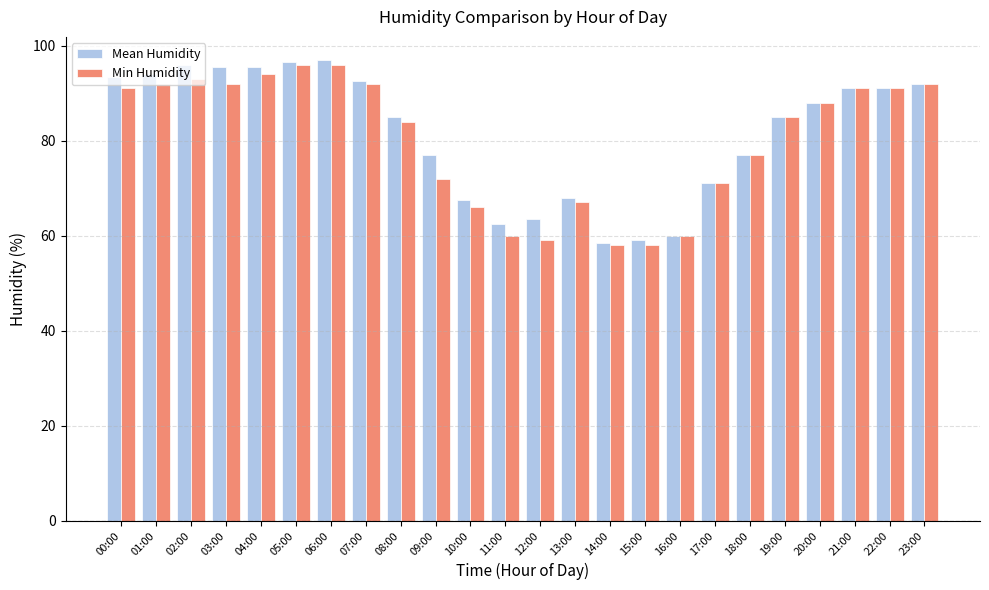

Reading right to left, what are all the values shown in this chart?

Mean Humidity: 92.0	91.0	91.0	88.0	85.0	77.0	71.0	60.0	59.0	58.5	68.0	63.5	62.5	67.5	77.0	85.0	92.5	97.0	96.5	95.5	95.5	96.0	94.0	93.5
Min Humidity: 92.0	91.0	91.0	88.0	85.0	77.0	71.0	60.0	58.0	58.0	67.0	59.0	60.0	66.0	72.0	84.0	92.0	96.0	96.0	94.0	92.0	93.0	92.0	91.0